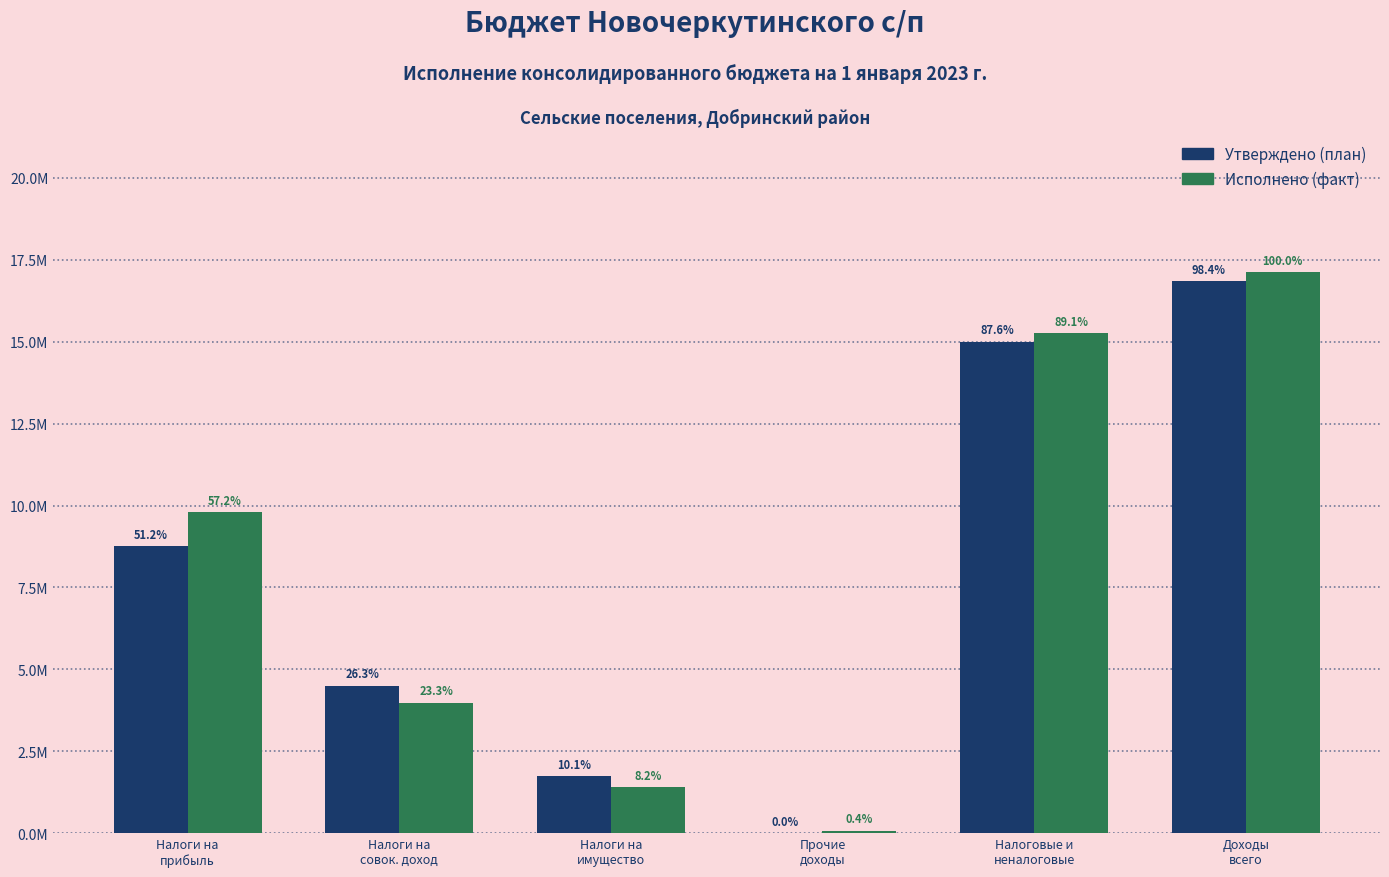

Are the bars grouped side by side (vs. stacked)?

Yes